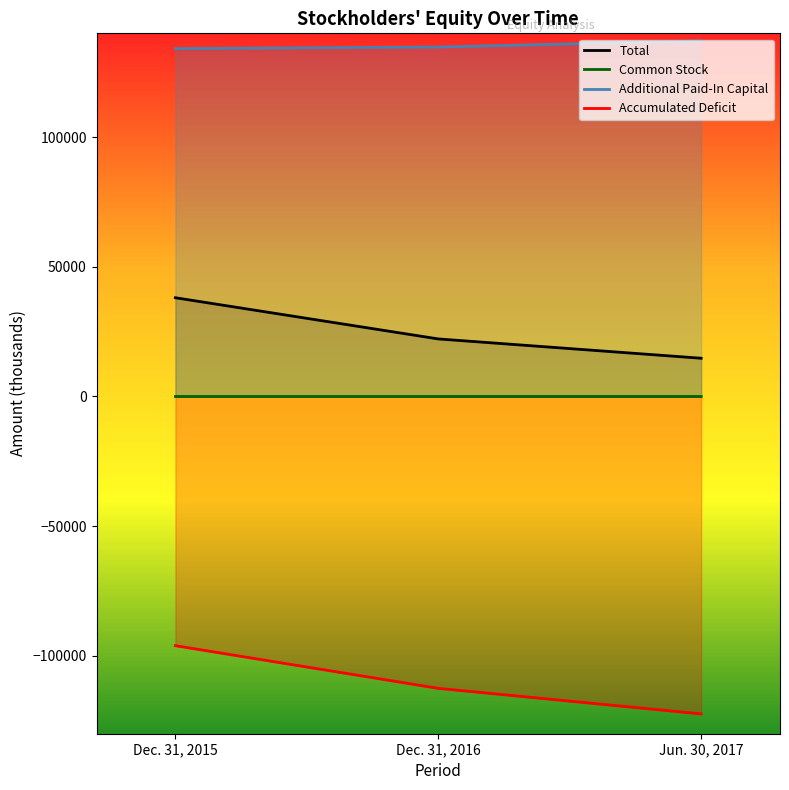

Does the chart display data point markers on the line(s)?

No